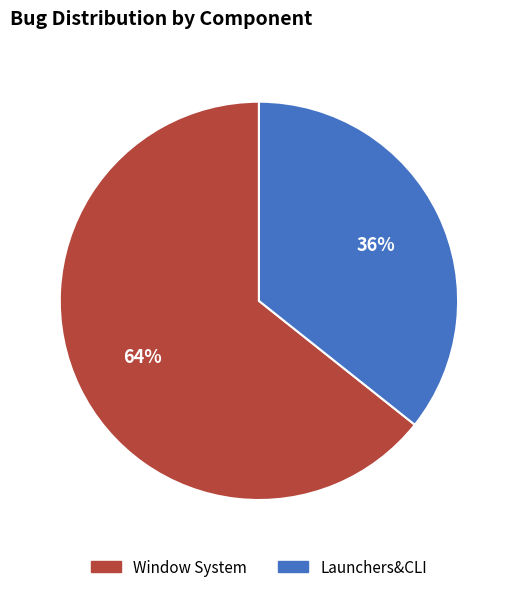

Do Launchers&CLI and Window System together represent more than half of the pie?

Yes